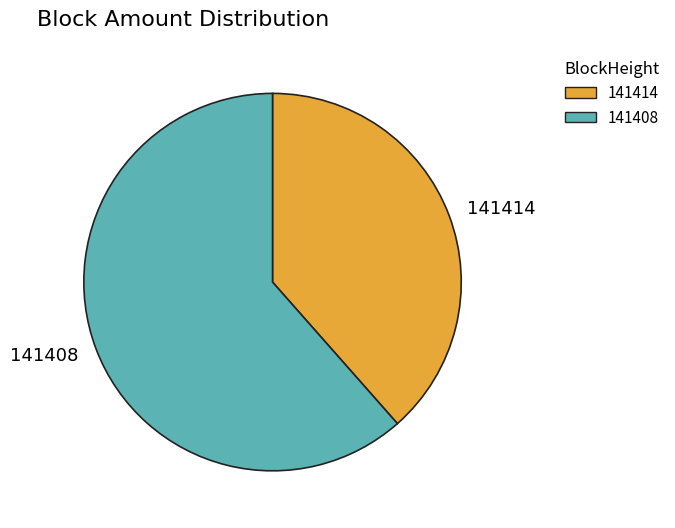

Is there a majority slice in this chart?

Yes